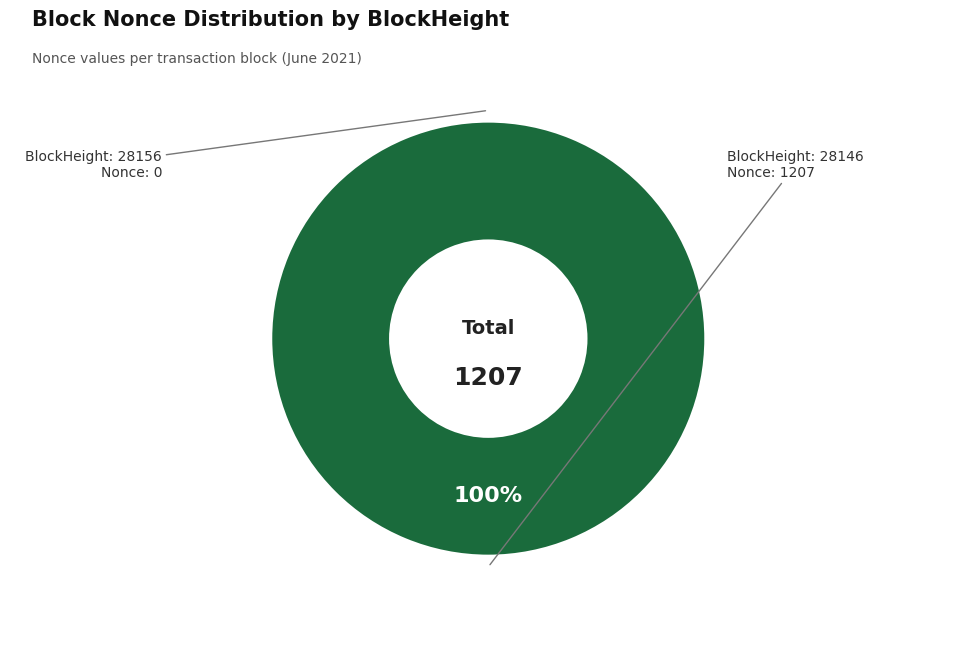

Which slice is the smallest?

28156